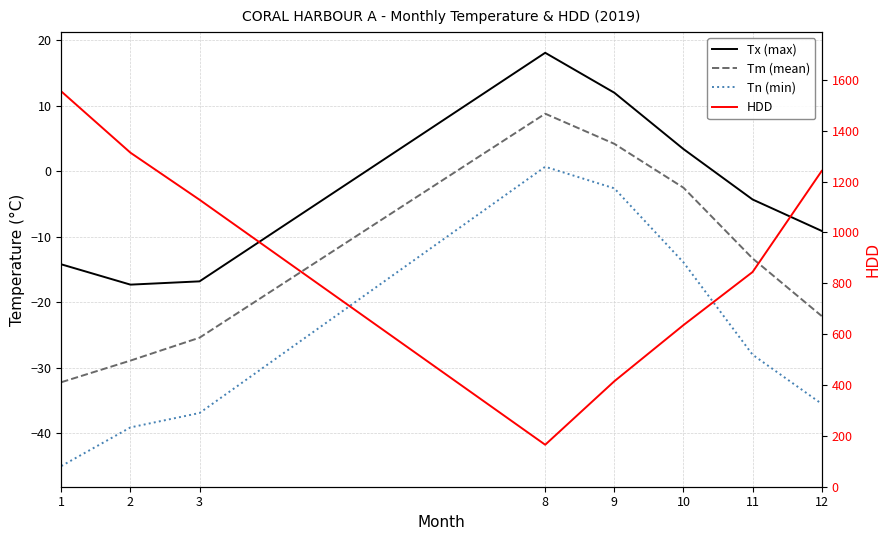

Count the number of categories in the chart.

8